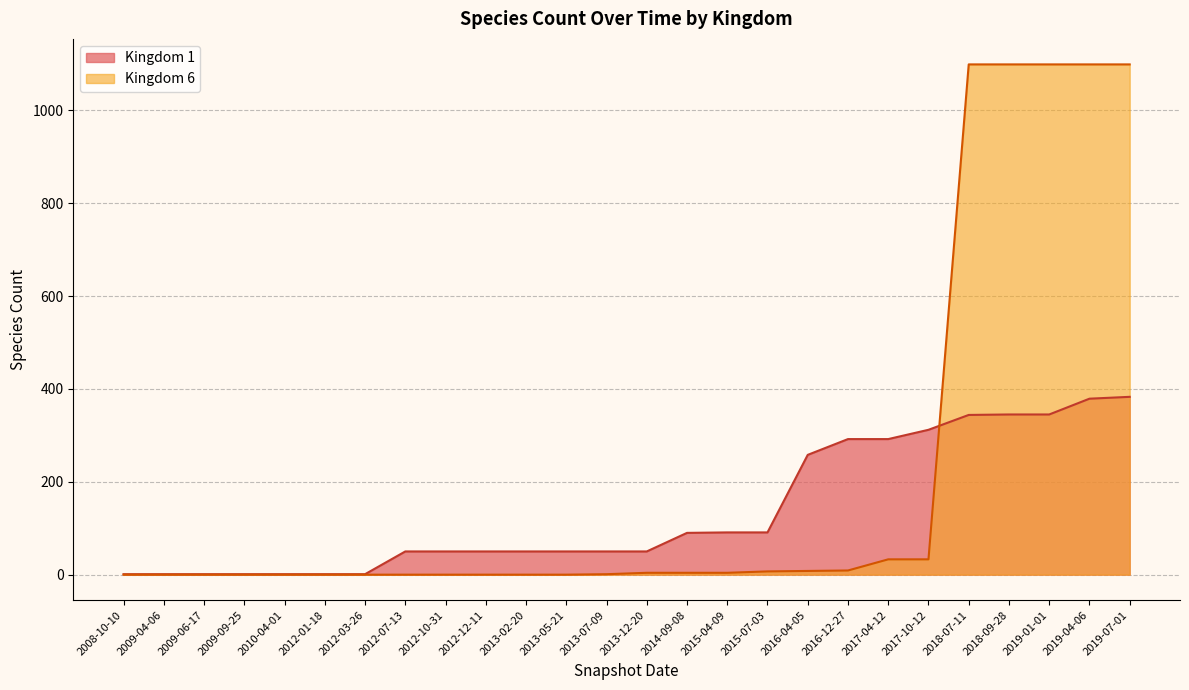

How many lines are shown in the chart?

2